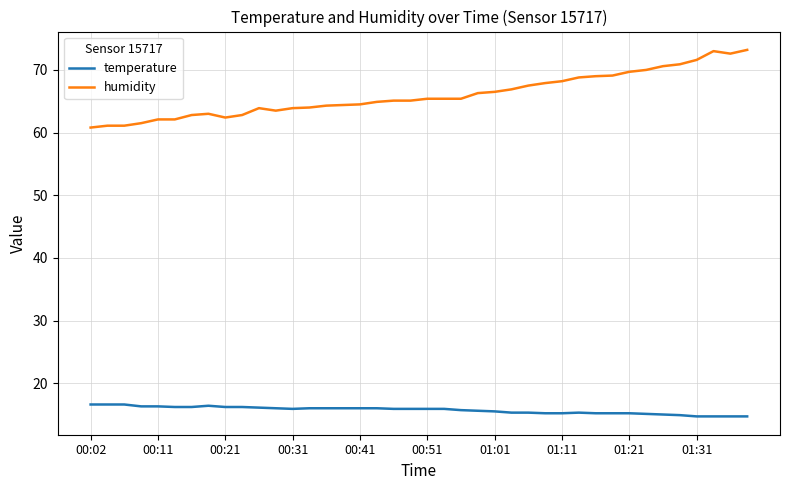

What is the smallest value displayed?

14.7